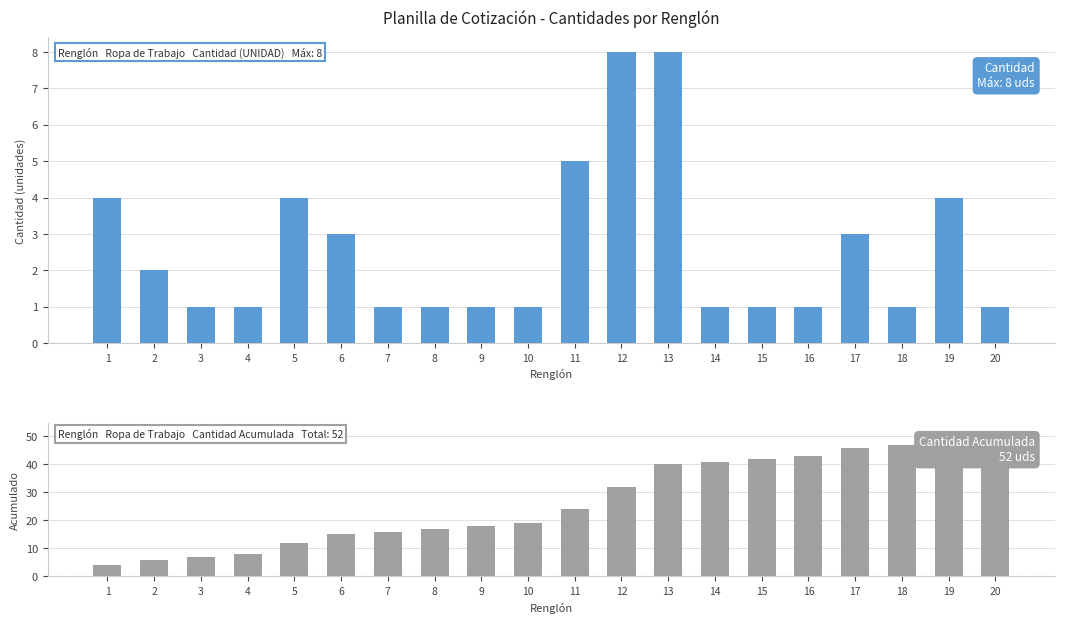

How many series are shown in this chart?

2